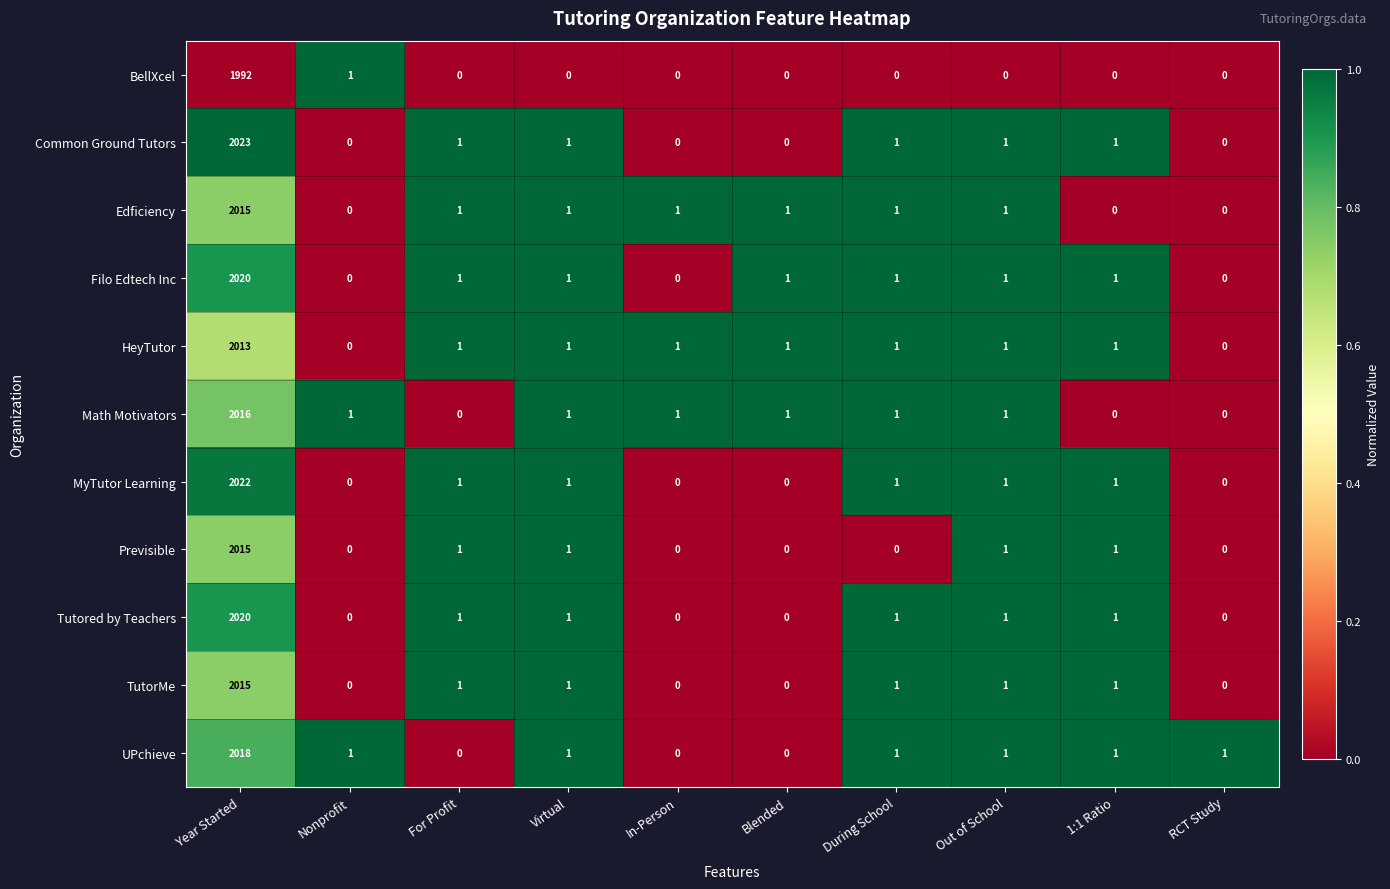

True or false: Previsible has a value of 1081 at Year Started.

False